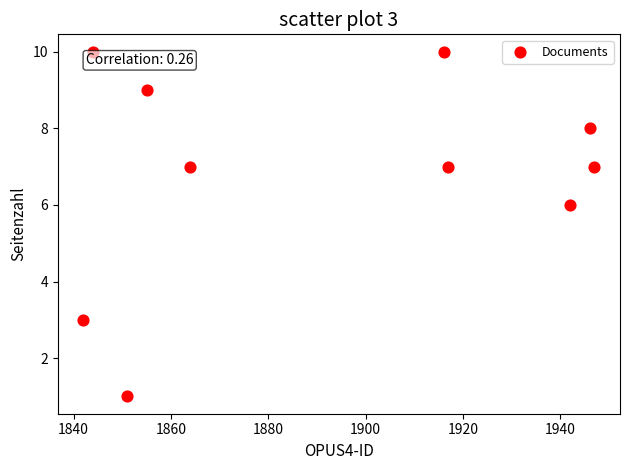

What is the range of Y values (max minus min)?

9